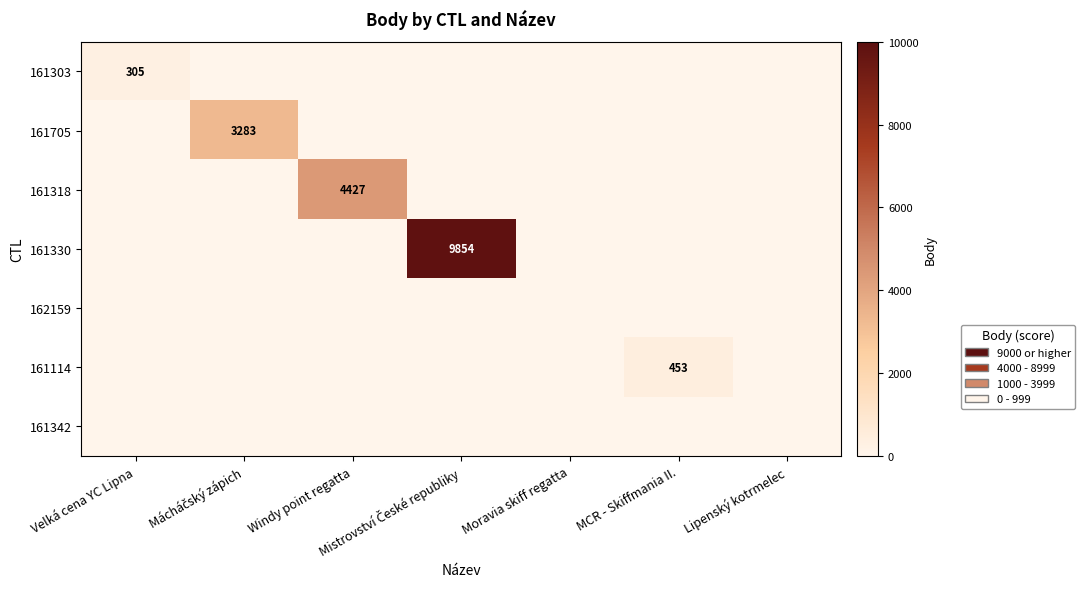

The value of 161114 at MCR - Skiffmania II. is 677. True or false?

False